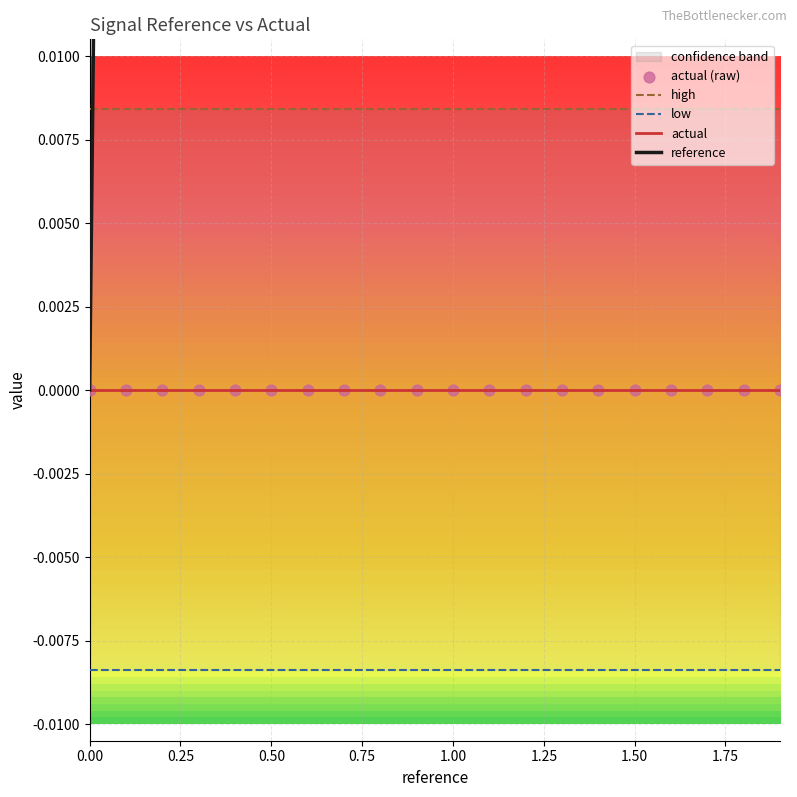

Which series reaches the minimum Y coordinate?

low